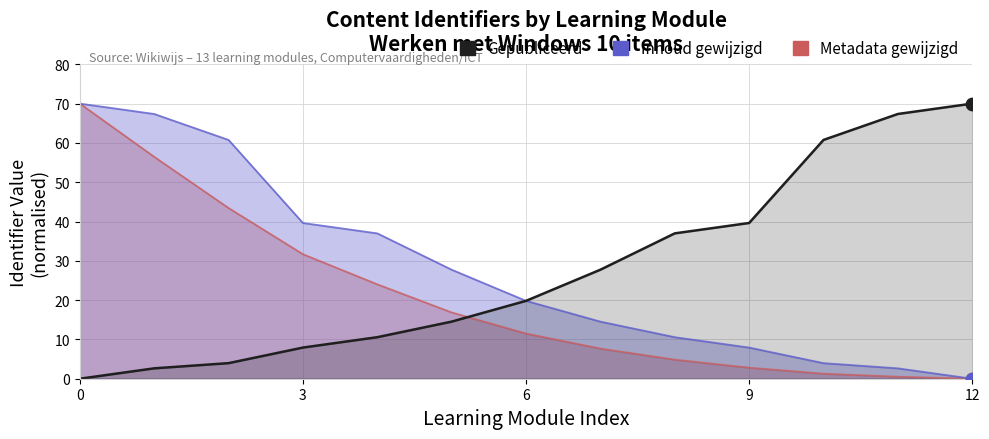

Which series has the largest Y range (max minus min)?

Metadata gewijzigd